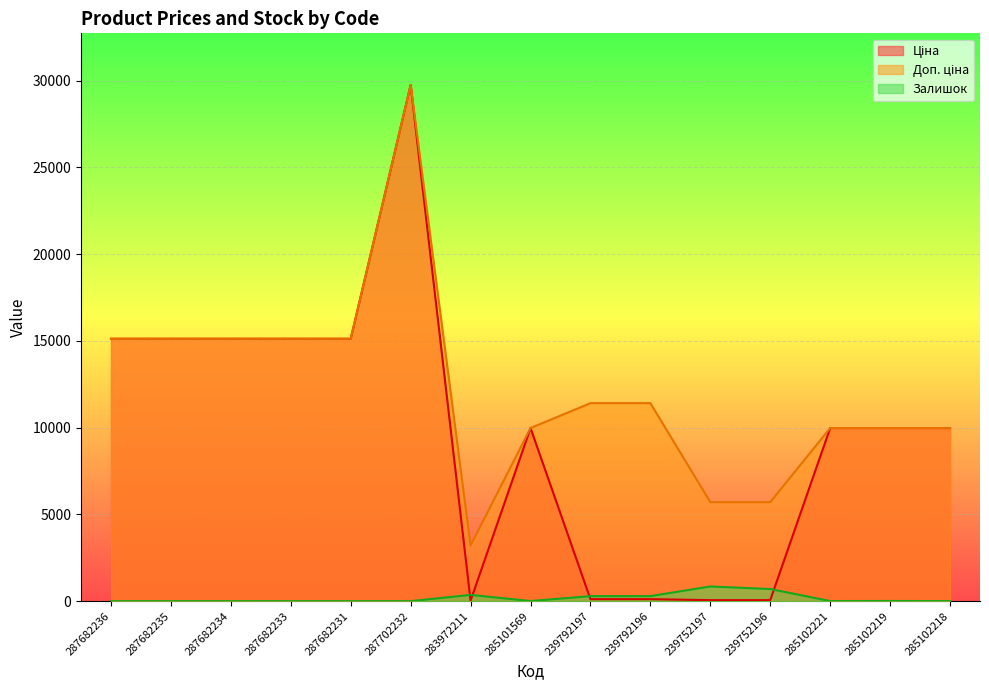

At how many categories does at least one series exceed 11724?

6